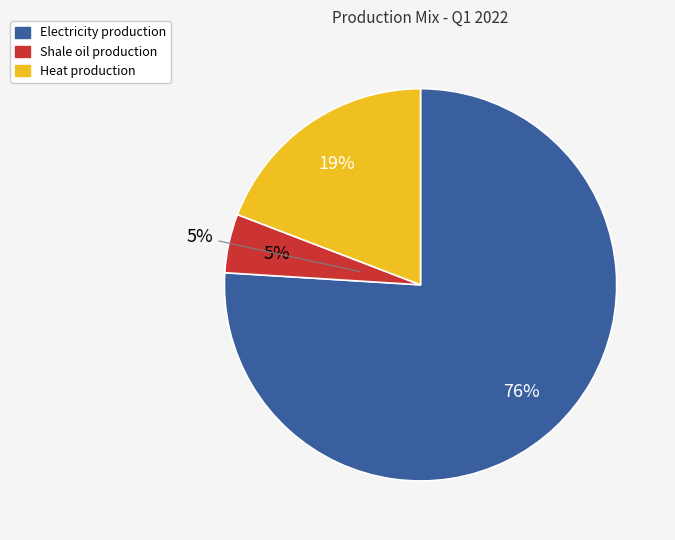

Is there a majority slice in this chart?

Yes